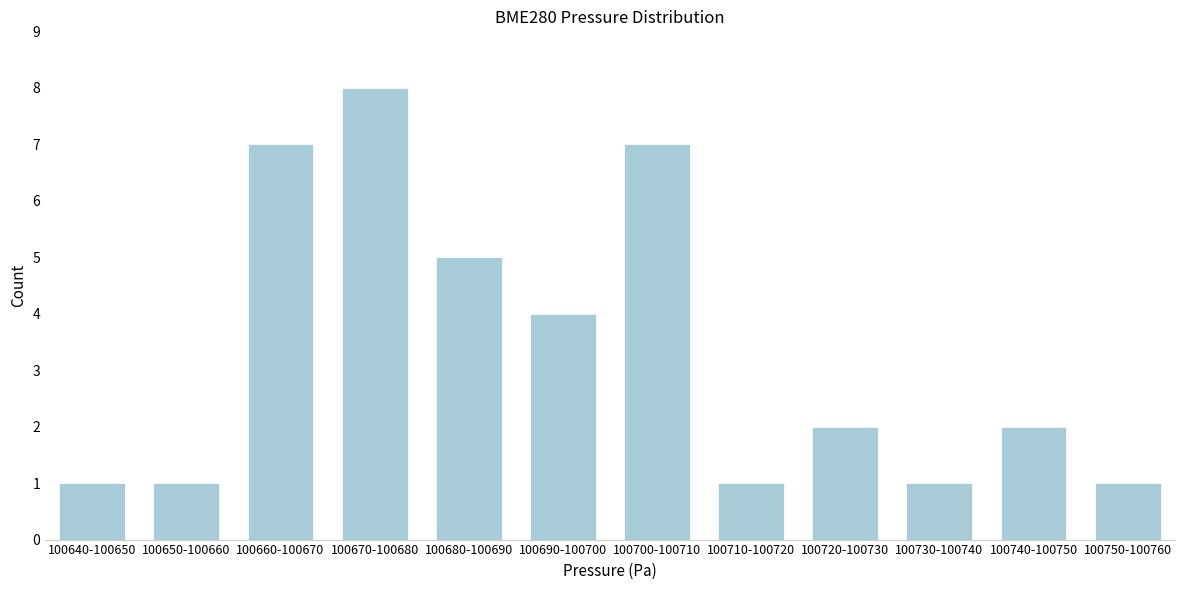

Reading right to left, extract all data points from this chart.

1	2	1	2	1	7	4	5	8	7	1	1